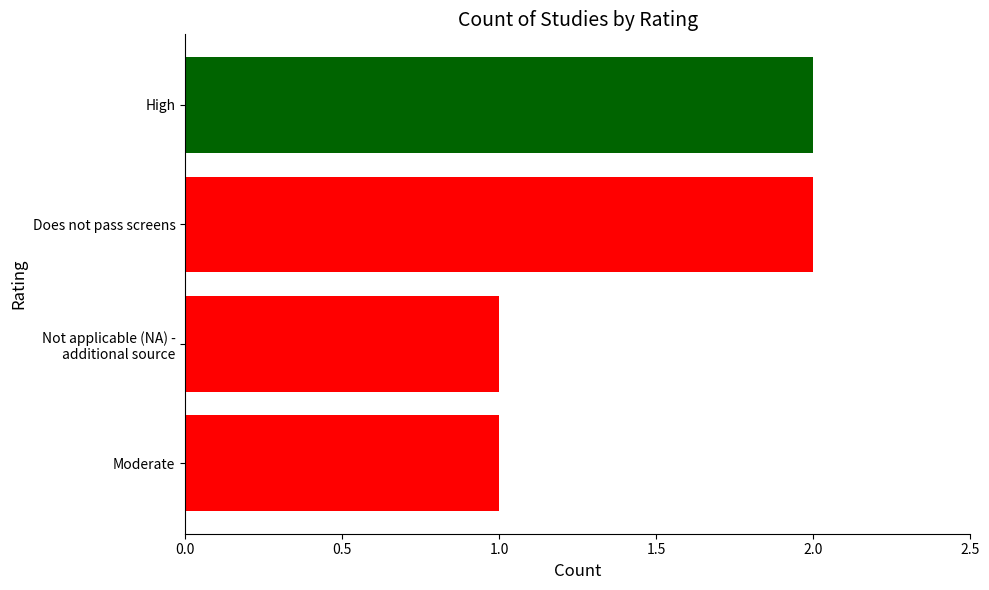

How many values are between 1 and 2?

4